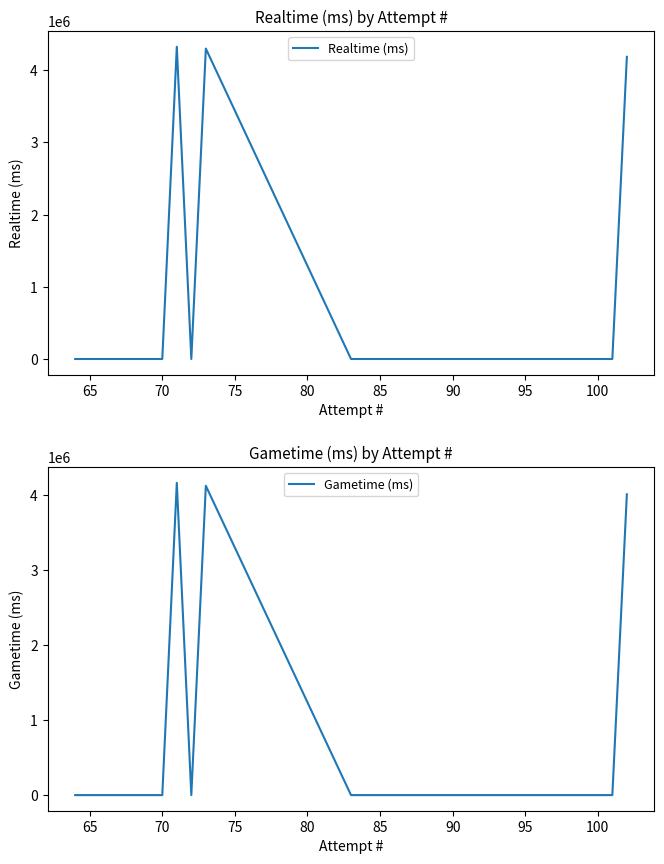

Which series has the largest total across all categories?

Realtime (ms)